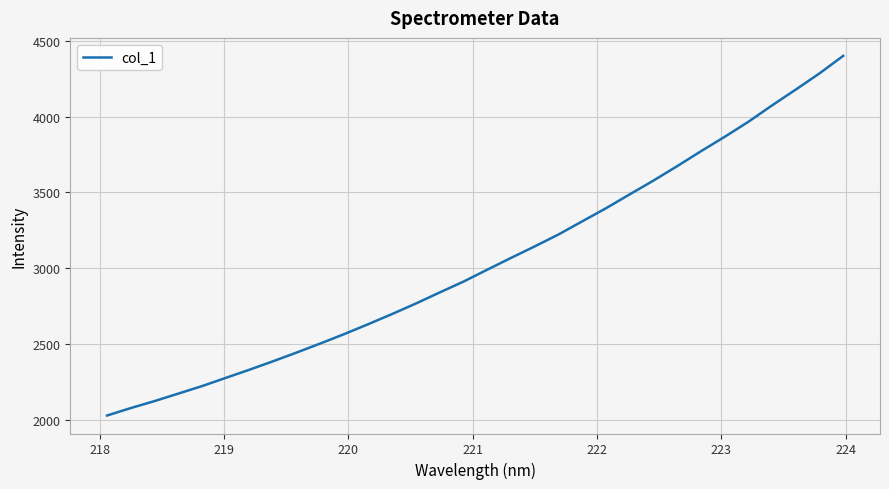

What is the greatest value displayed?

4401.3